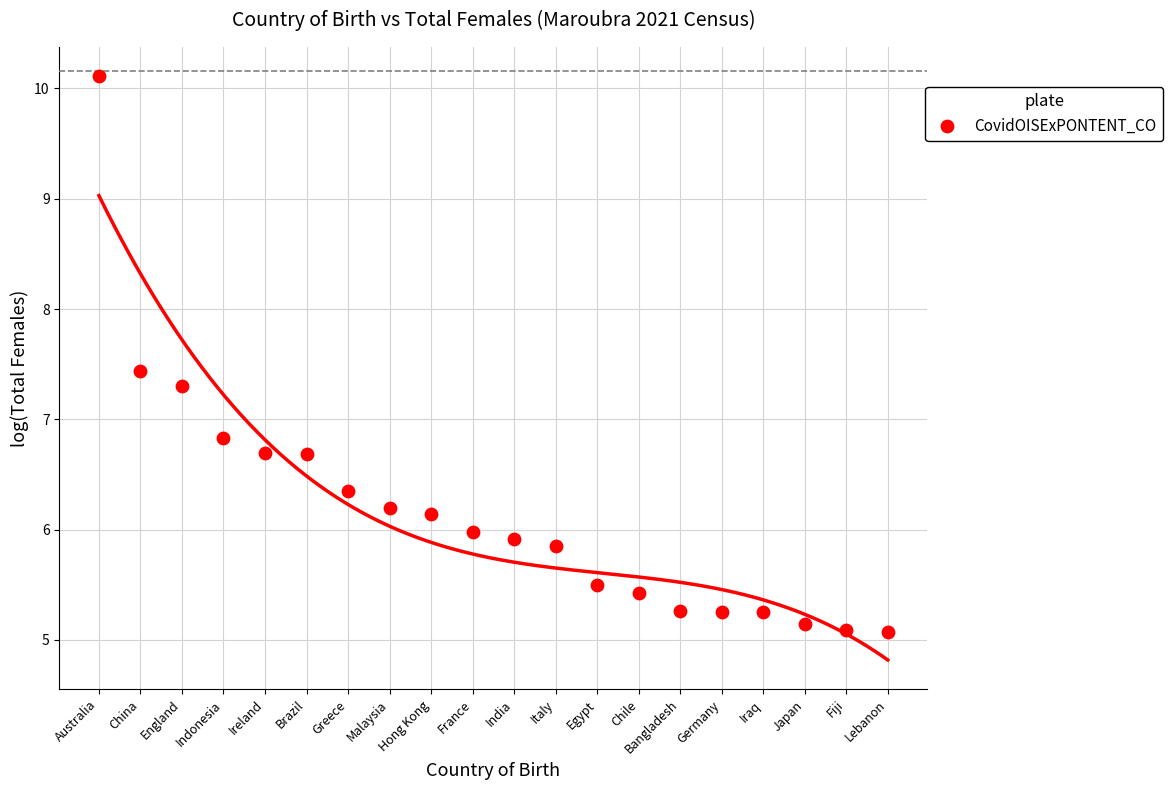

What Y value in the scatter plot is closest to 7?

6.8